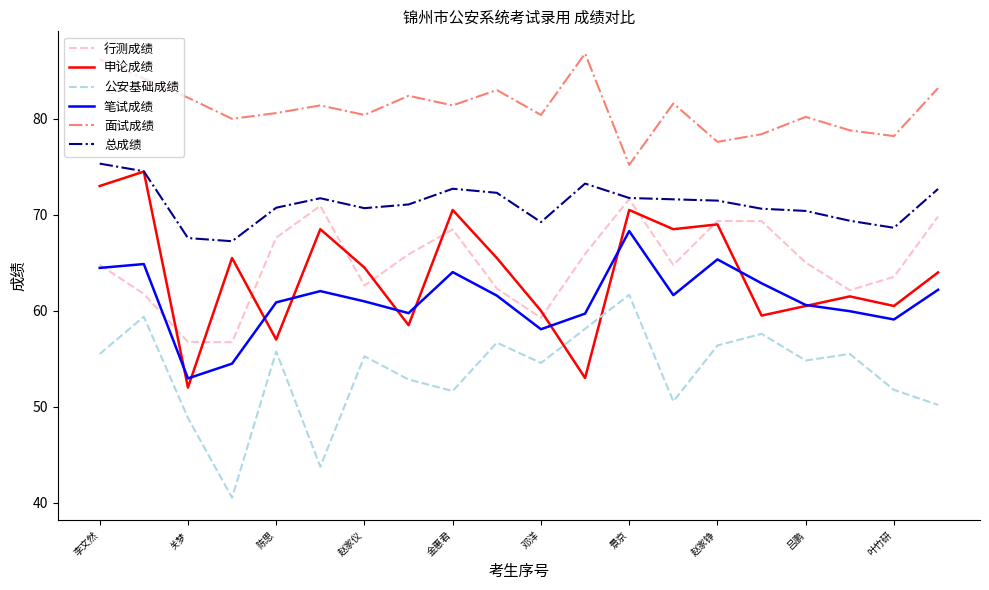

What is the maximum value shown in the chart?

86.8